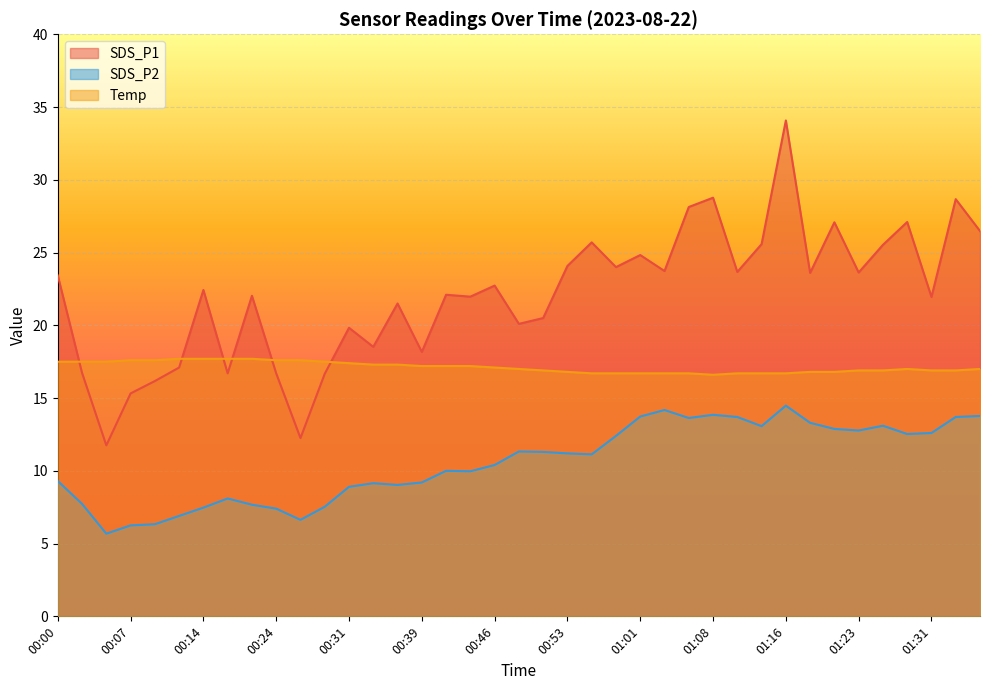

What are all the series names shown in the legend?

SDS_P1, SDS_P2, Temp